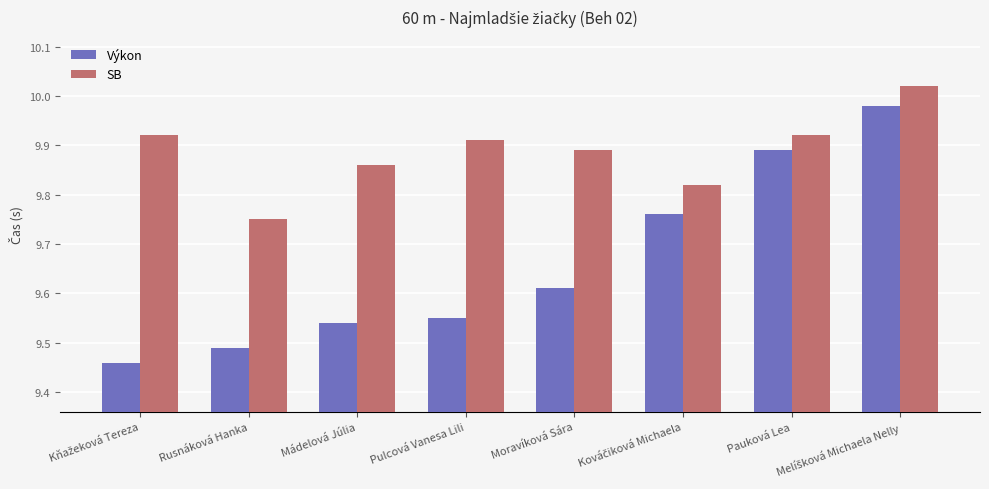

At Mádelová Júlia, list the series in order from smallest to largest.

Výkon, SB